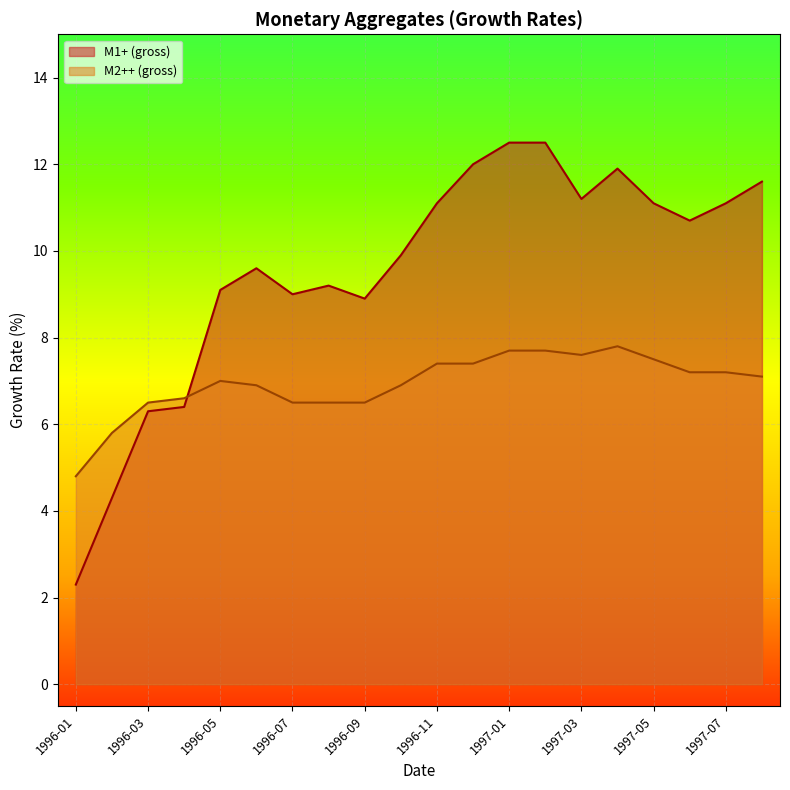

What is the total value across all series at 1997-06?

17.9